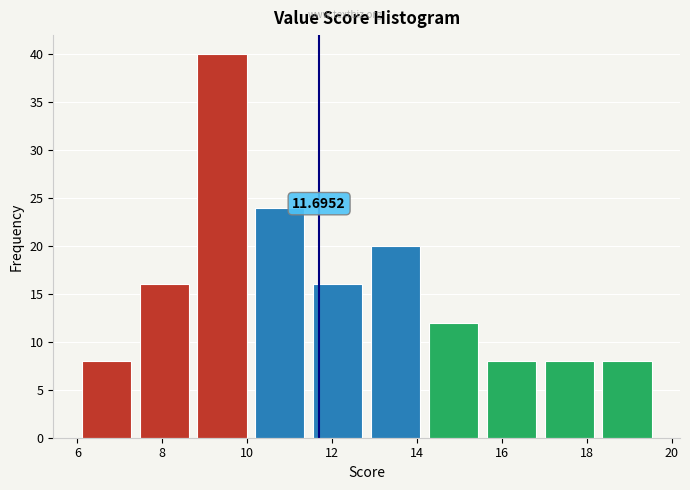

Which range on the x-axis has the tallest bar?

8.8 to 10.0